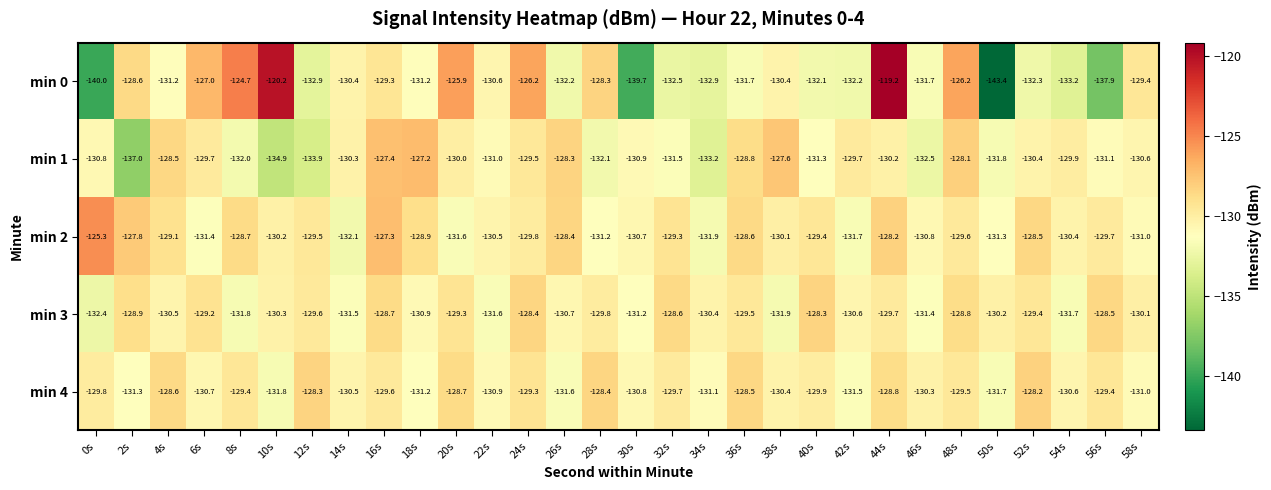

What is the difference between the second highest and second lowest values in the min 2 series?

4.6